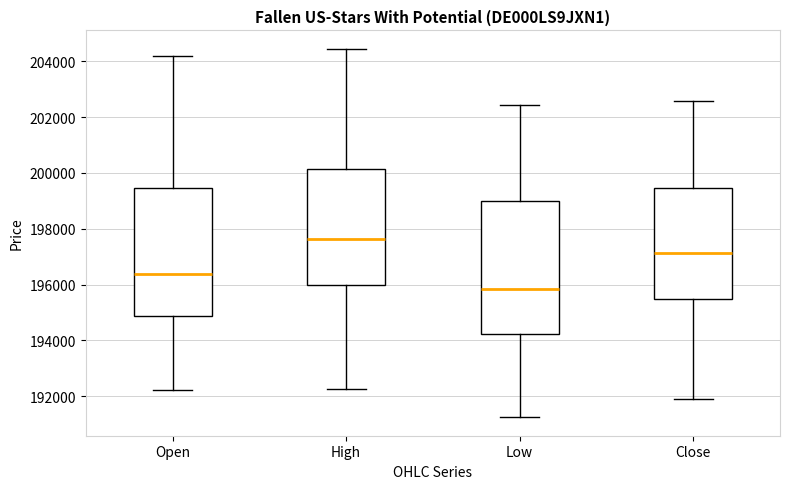

Where does the lower whisker of the box for Close end on the y-axis? The values are not printed on the chart, so give them approximately, as read against the axis.

192000